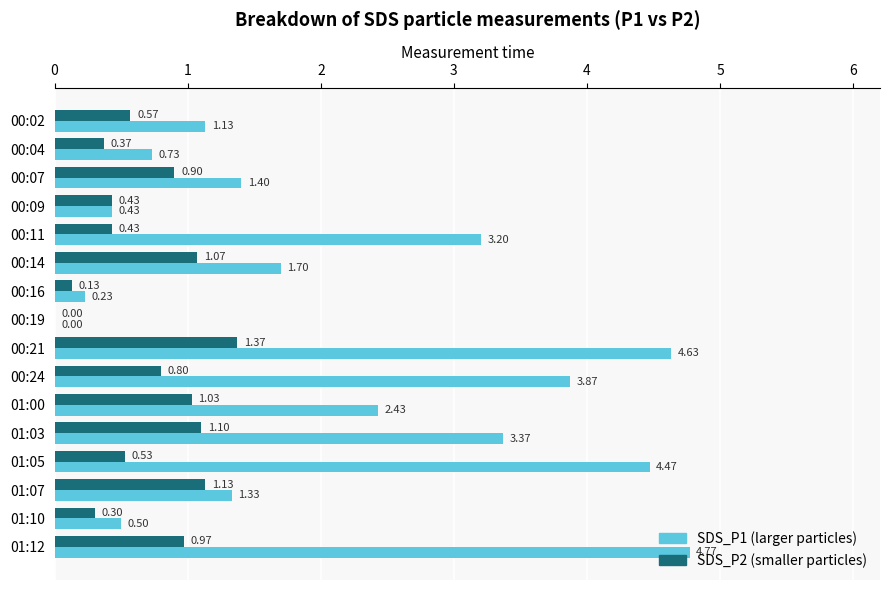

What is the total value across all series at 00:04?

1.1